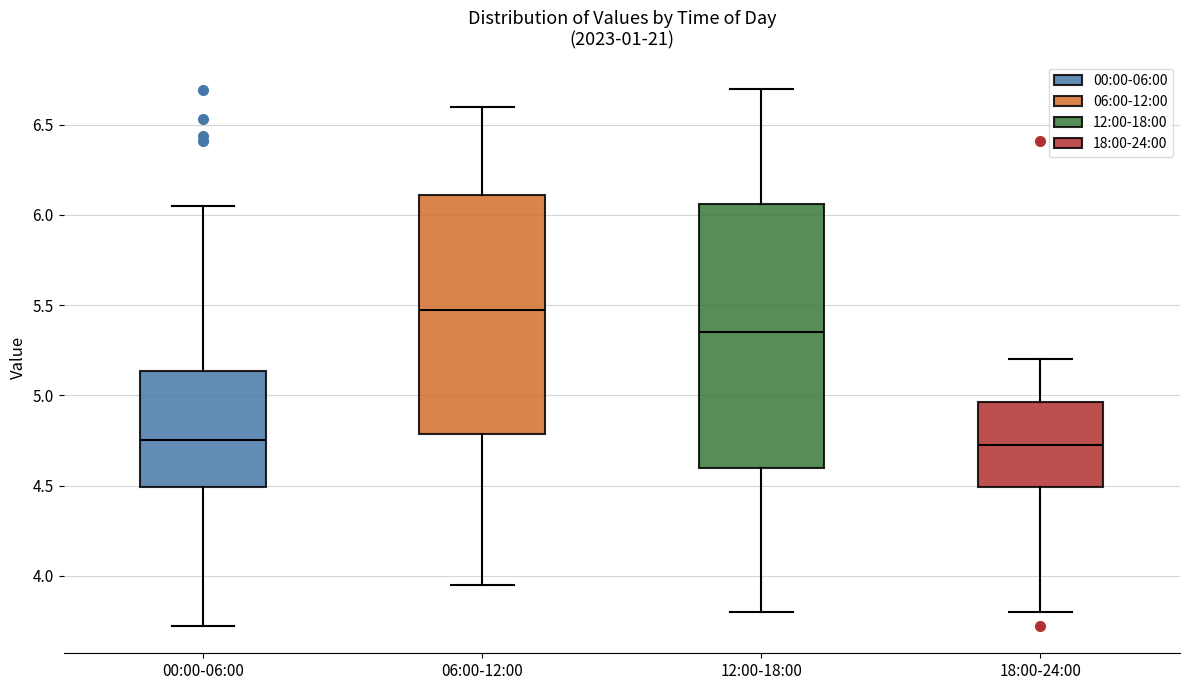

Where is the upper edge of the box for 00:00-06:00 on the y-axis? The values are not printed on the chart, so give them approximately, as read against the axis.

5.15